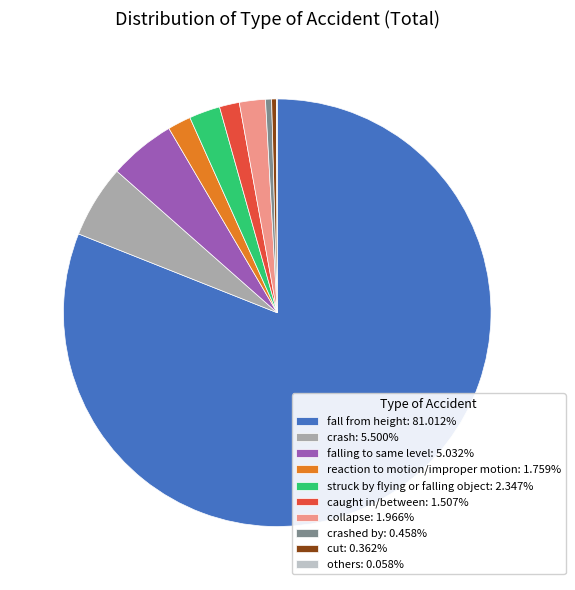

Is there any slice that represents more than half of the pie?

Yes